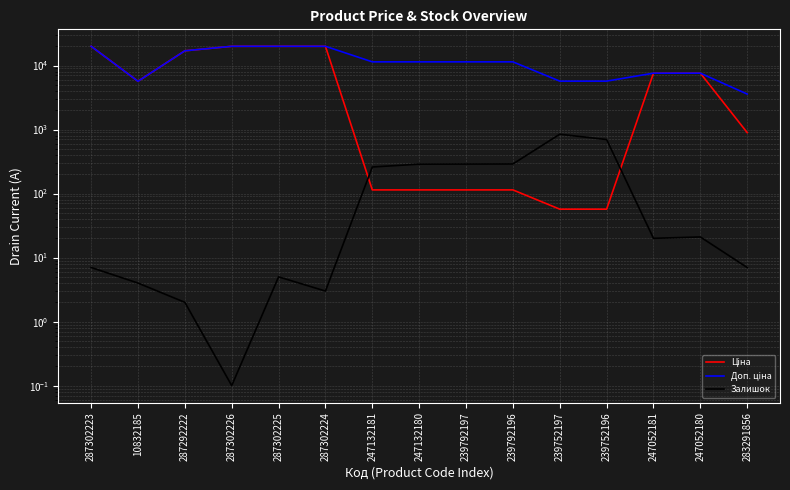

What value does the Доп. ціна series have at 247052180?

7596.5